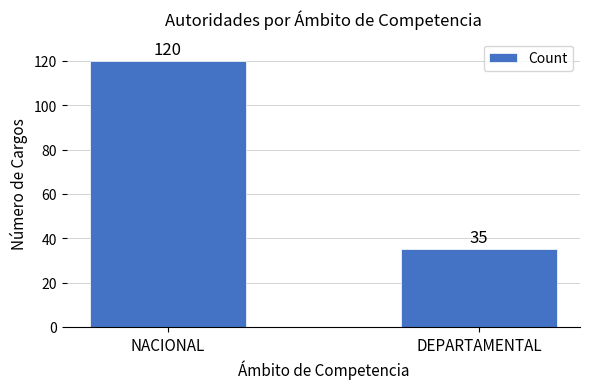

What is the maximum value shown in the chart?

120